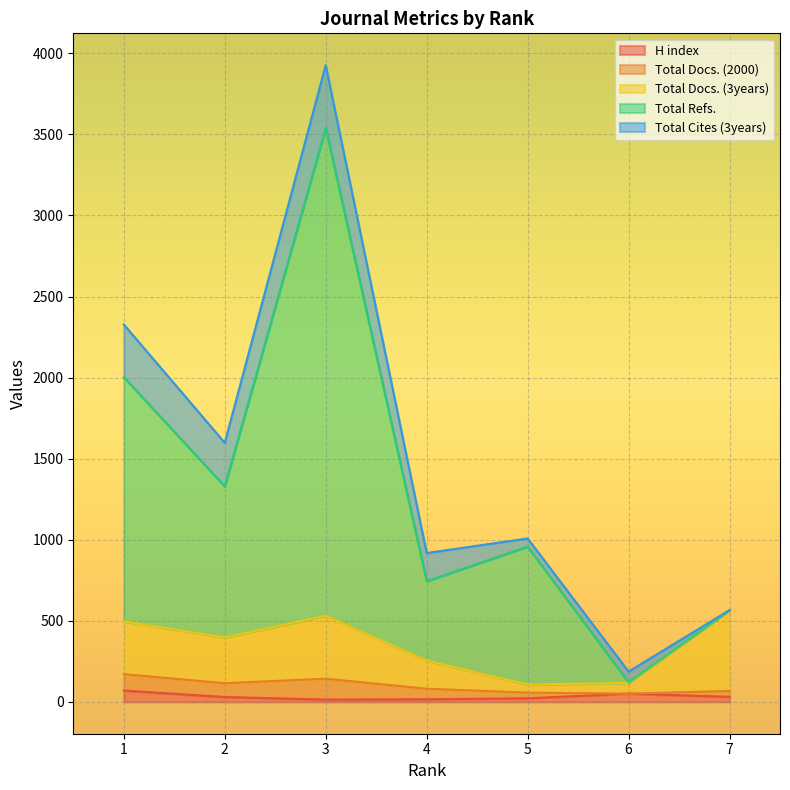

Does the chart display data point markers on the line(s)?

No